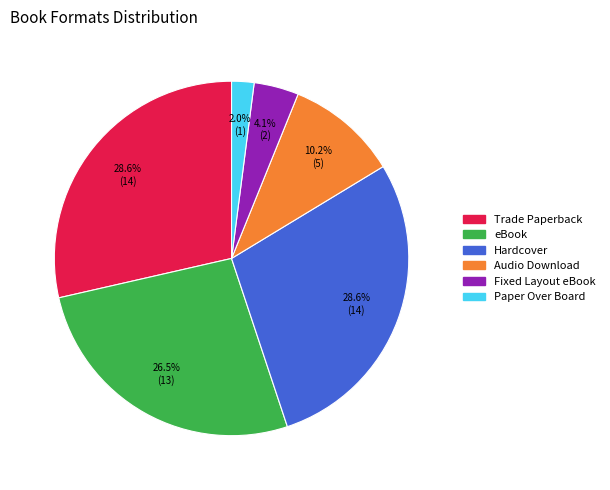

Which slice is the smallest?

Paper Over Board